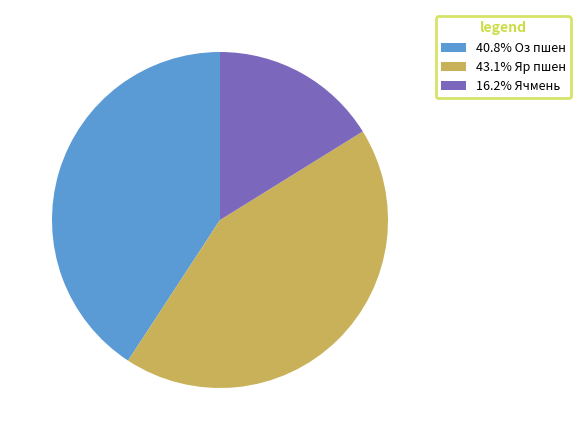

Does 40.8% Оз пшен represent more than half of the total?

No